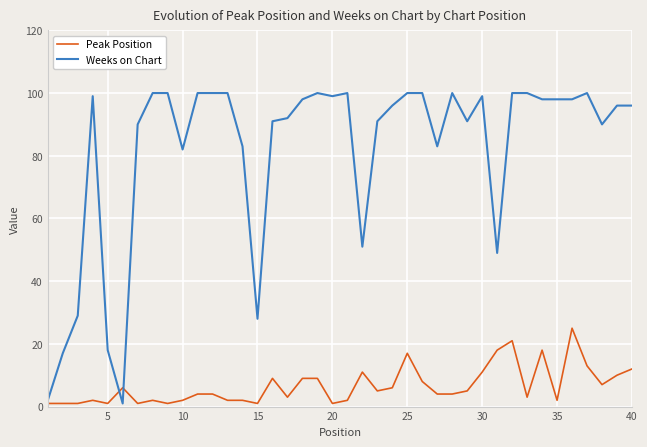

List the series in order of their peak value, highest first.

Weeks on Chart, Peak Position